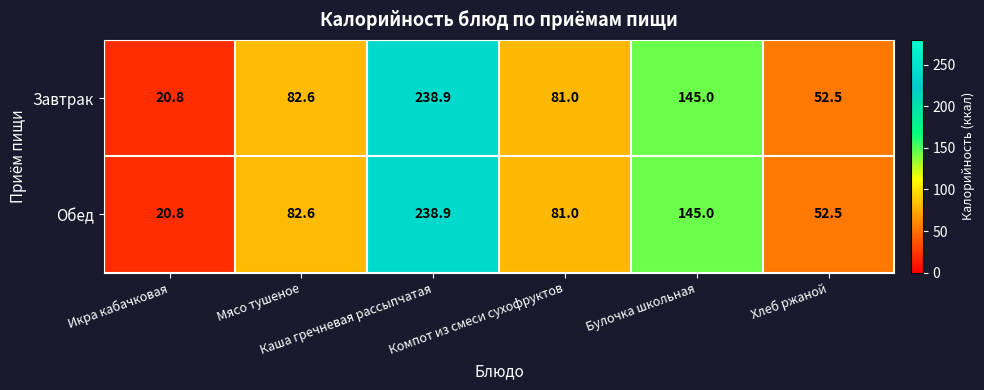

What is the smallest value displayed?

20.8